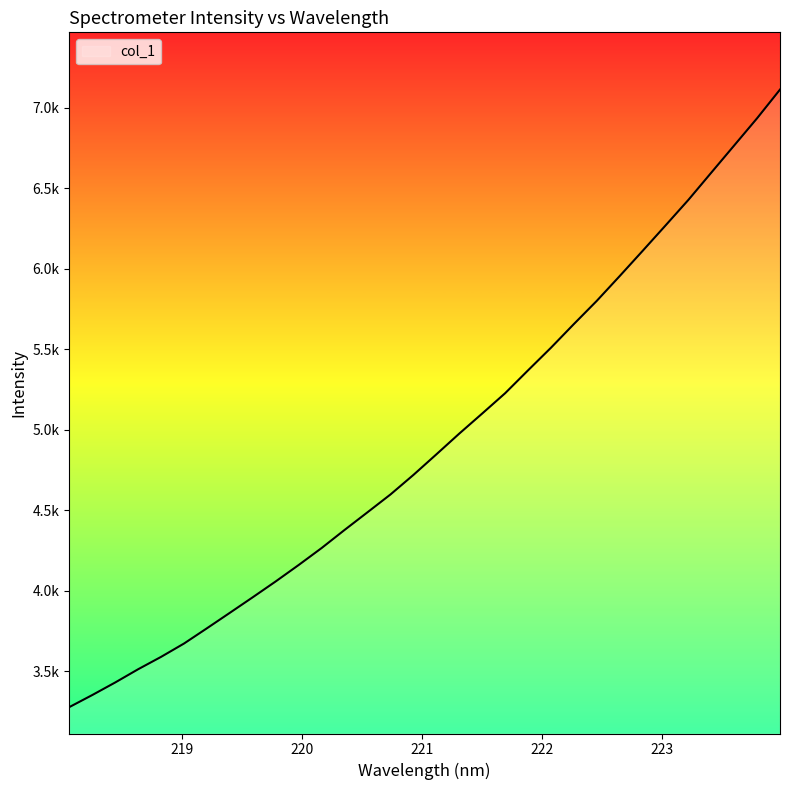

What is the label of the 26th point from the left?

222.8355